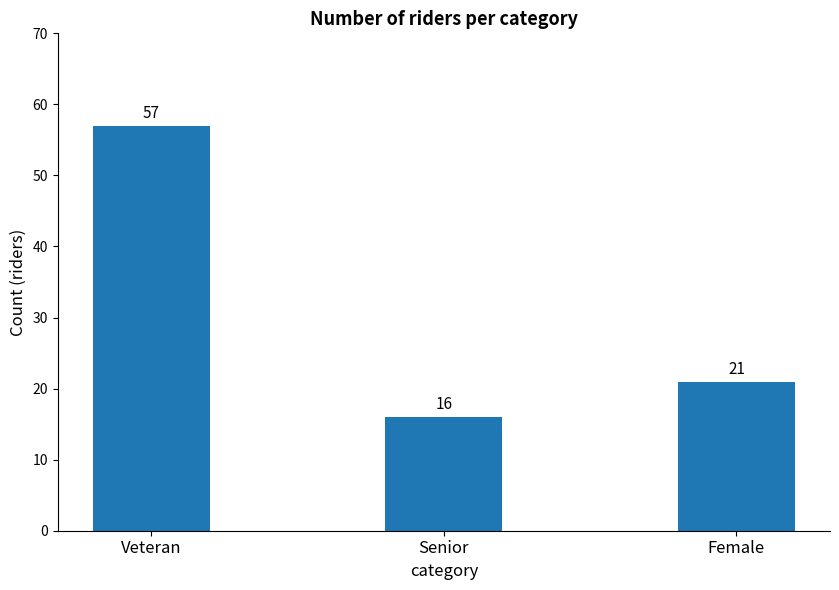

What is the difference between the second highest and minimum values?

5